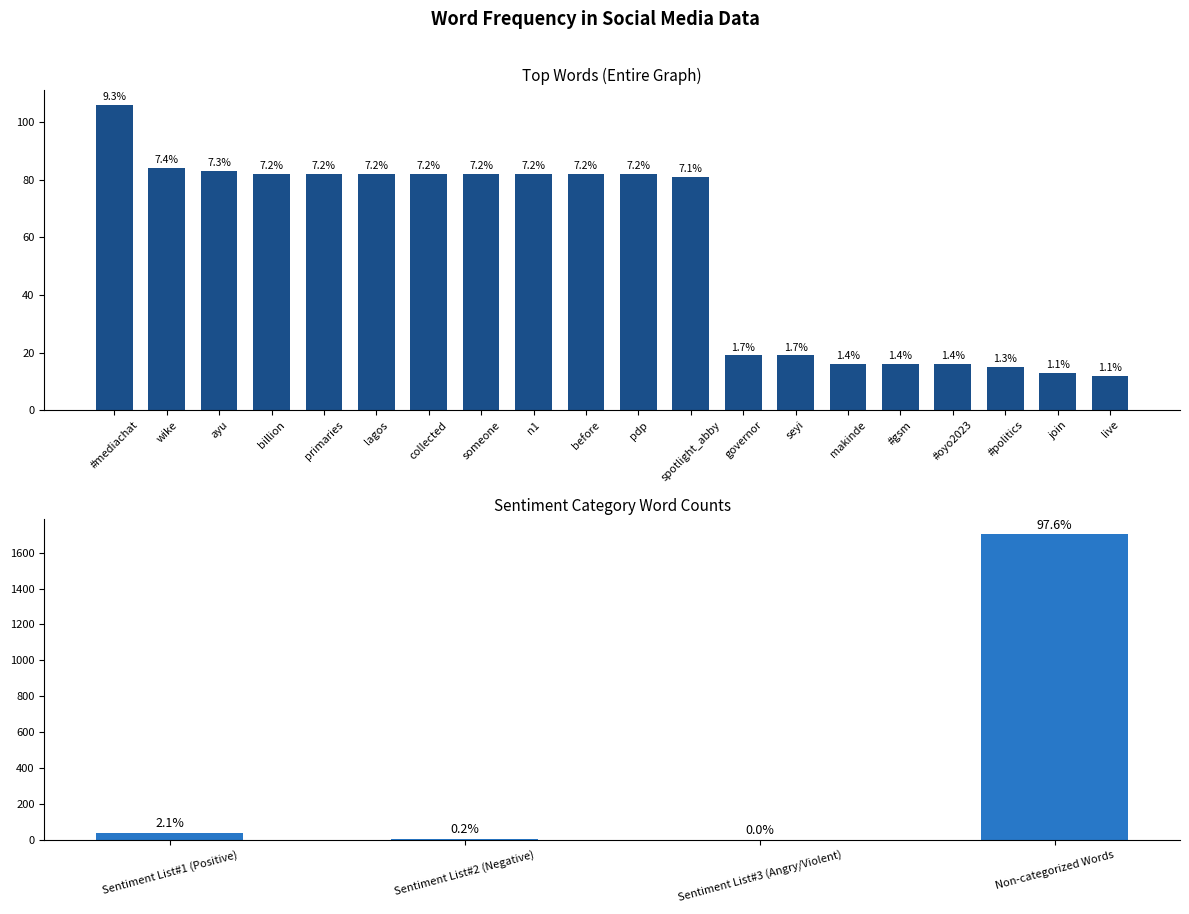

What is the value of the 16th bar from the left?

16